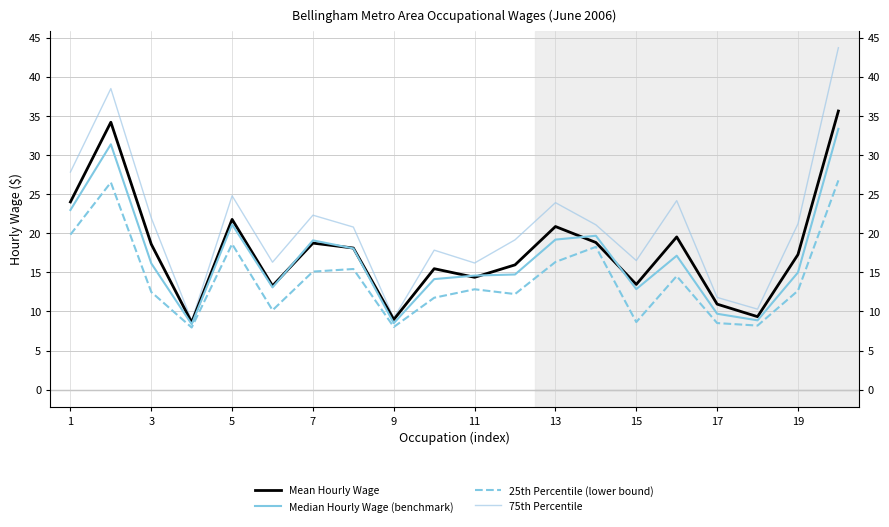

Which series has the largest total across all categories?

75th Percentile